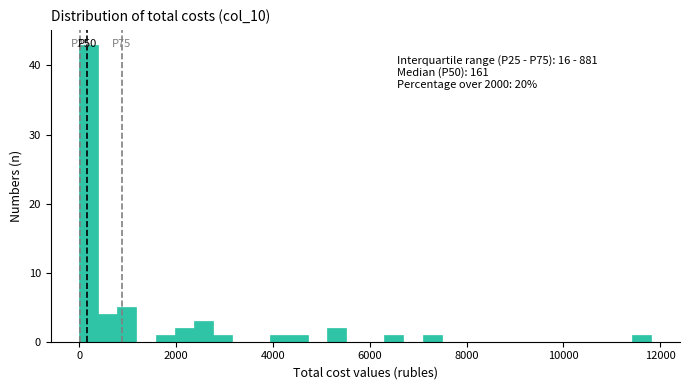

Read against the x-axis, roughly where is the centre of the tallest bar?

200